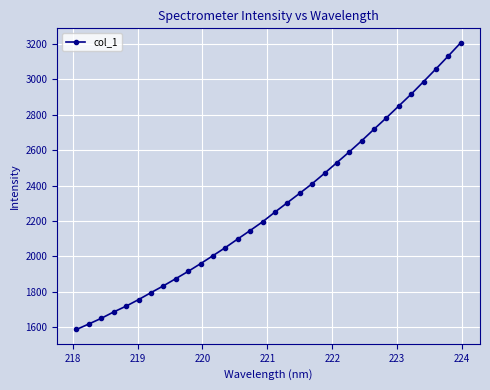

What is the difference between the maximum and minimum values?

1617.9